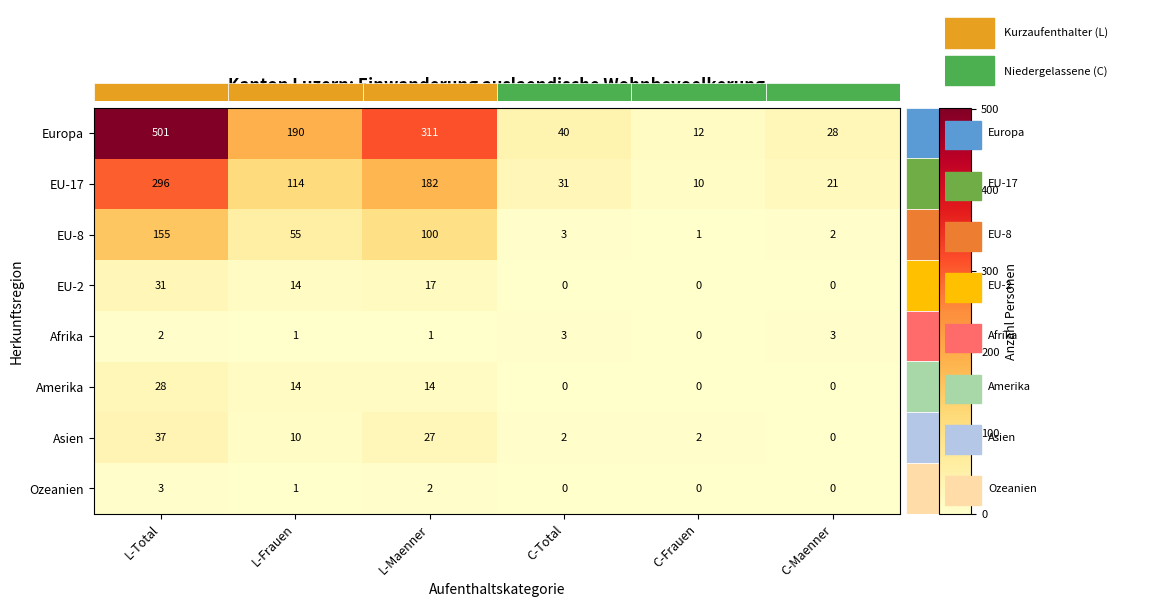

The EU-17 series shows 386 at L-Total. True or false?

False